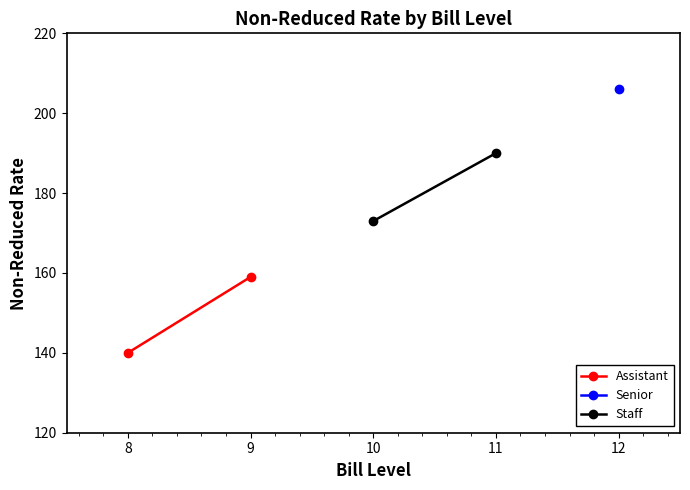

What is the lowest value of the Staff series?

173